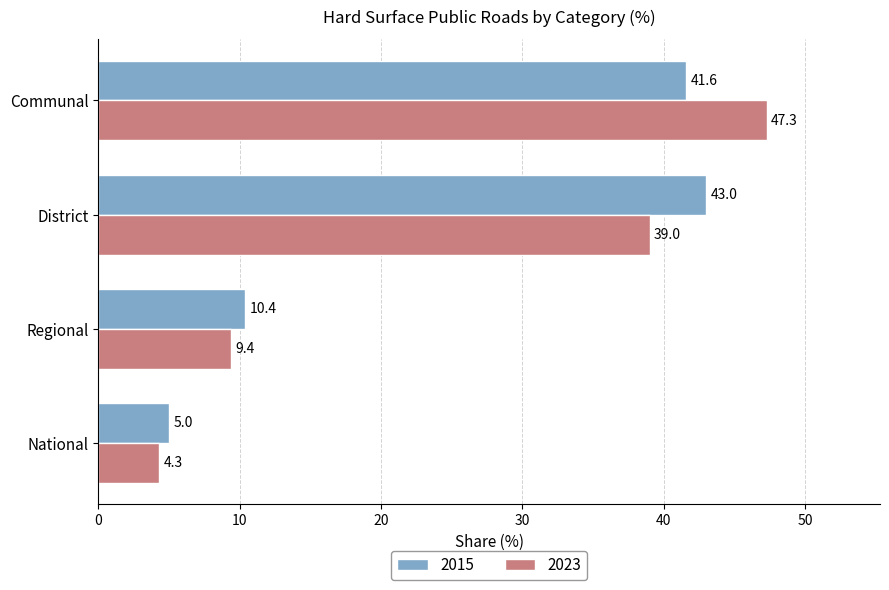

At how many categories does at least one series exceed 41?

2